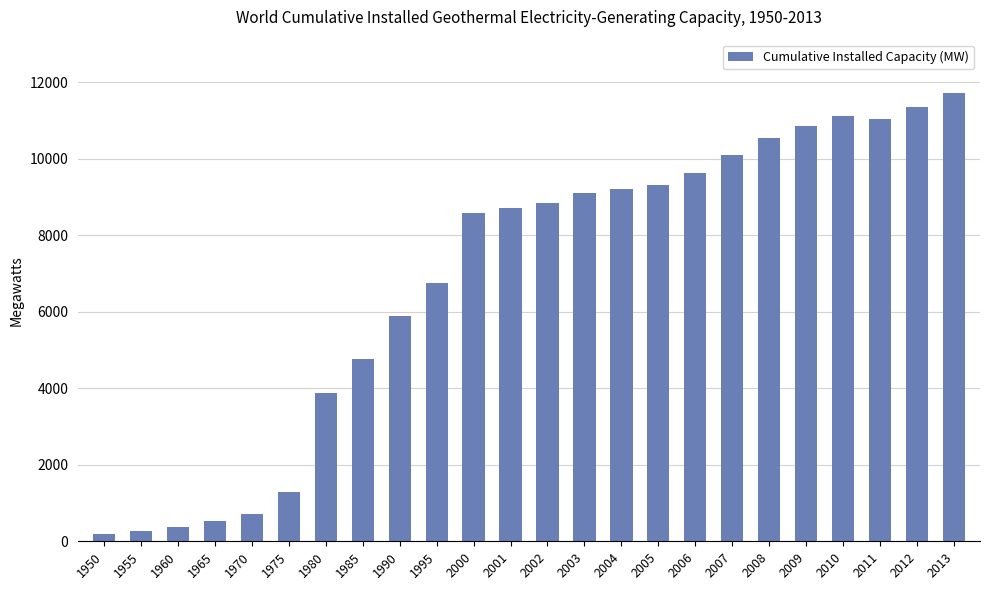

What is the difference between the maximum and minimum values?

11509.0